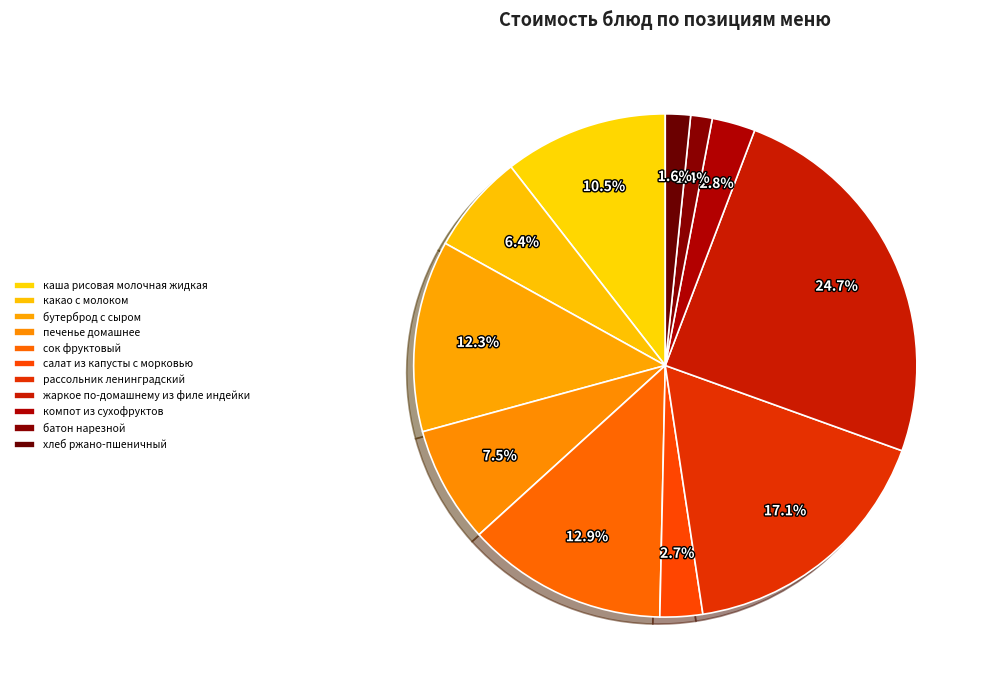

How many segments does this pie chart have?

11